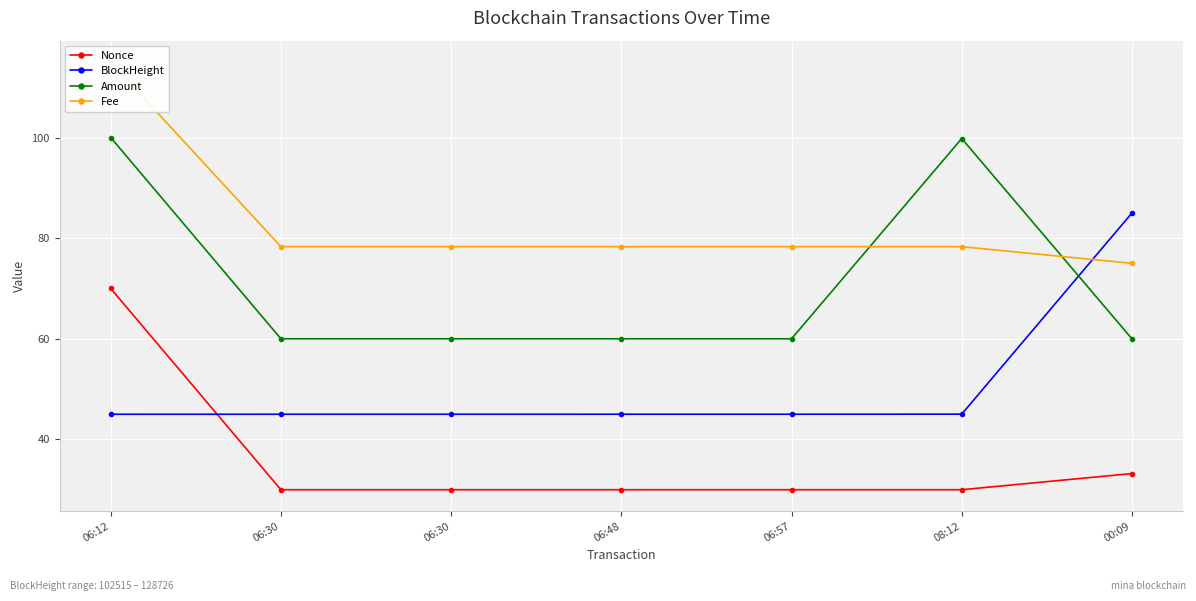

What is the difference between the maximum and minimum values in the BlockHeight series?

40.0